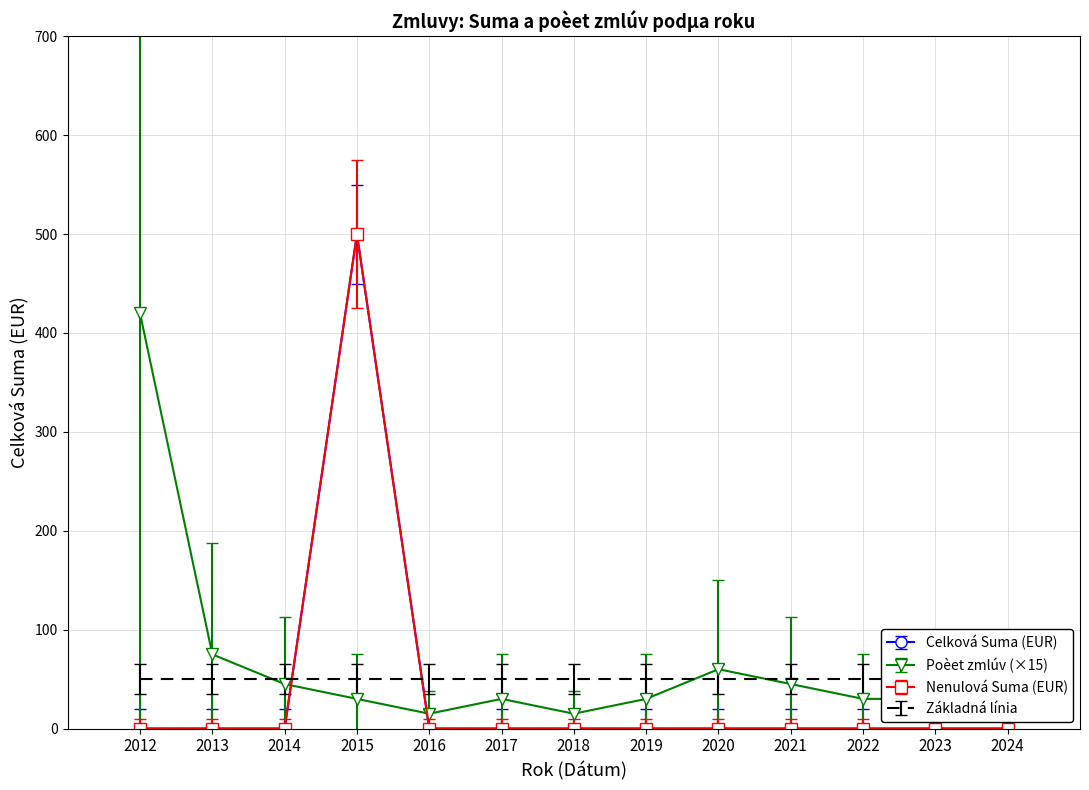

Where is the data nearest to the value 250?

2012